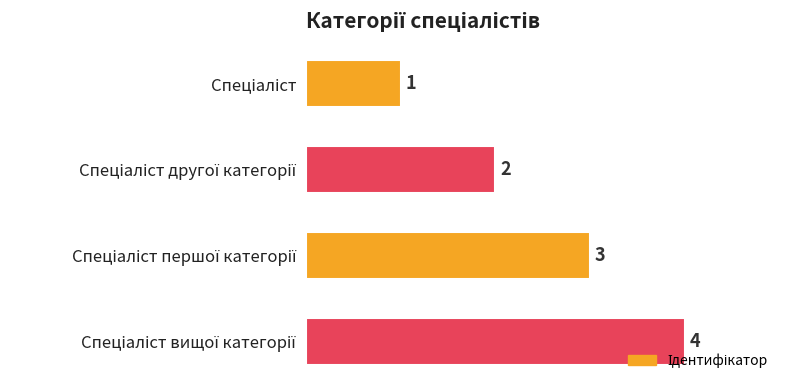

What is the difference between the maximum and minimum values?

3